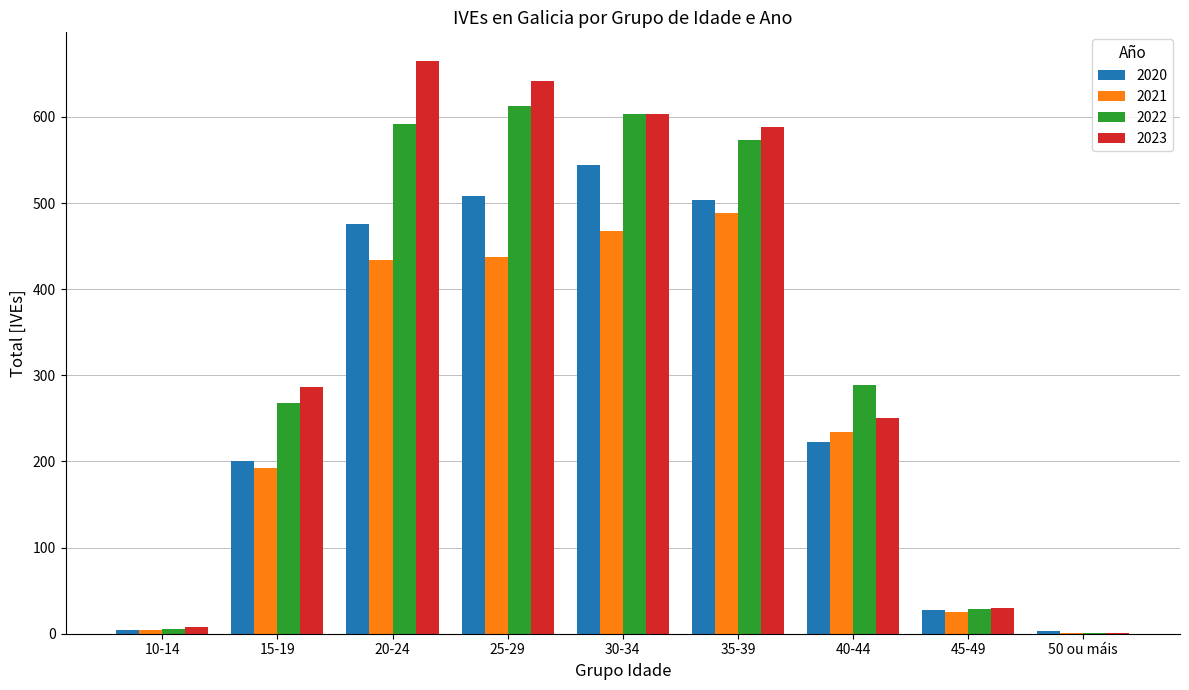

Which series has the largest range (max minus min)?

2023